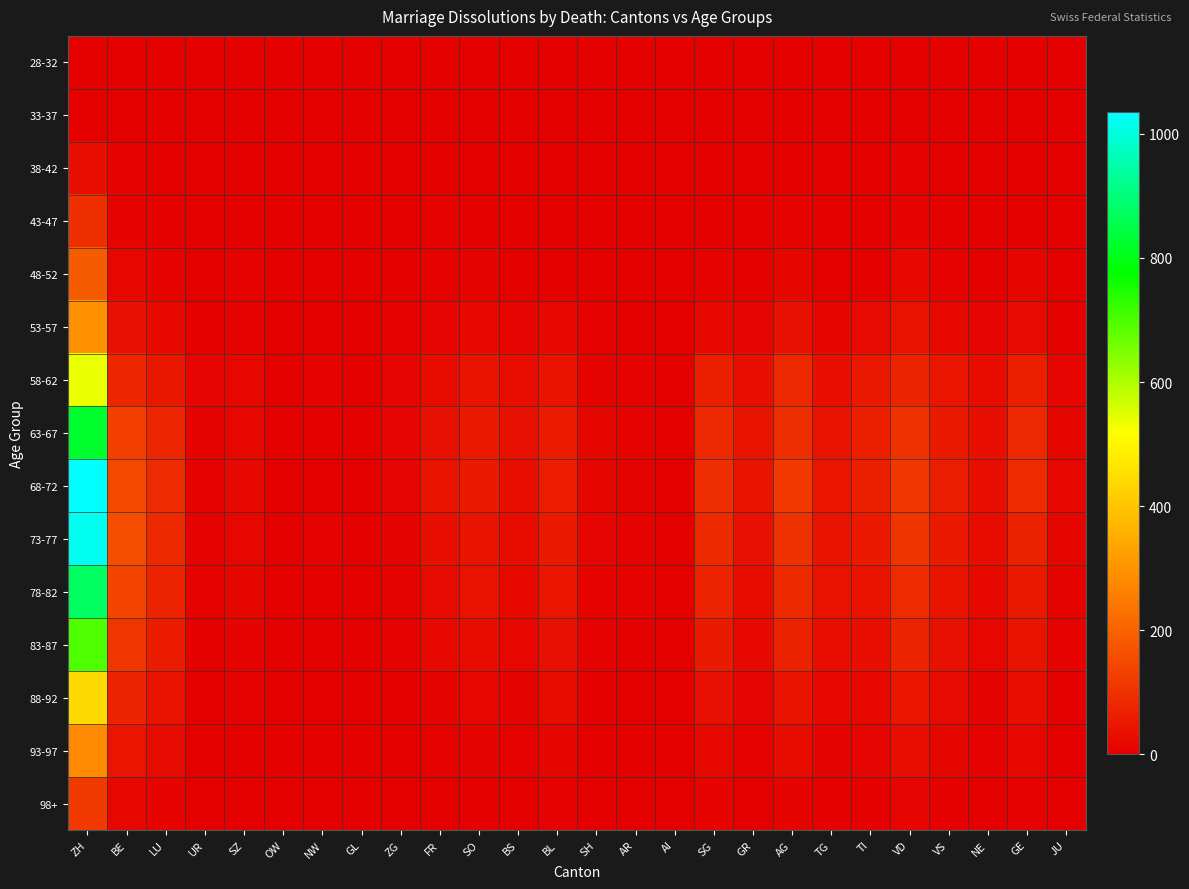

What is the difference between the highest and lowest values at VS?

61